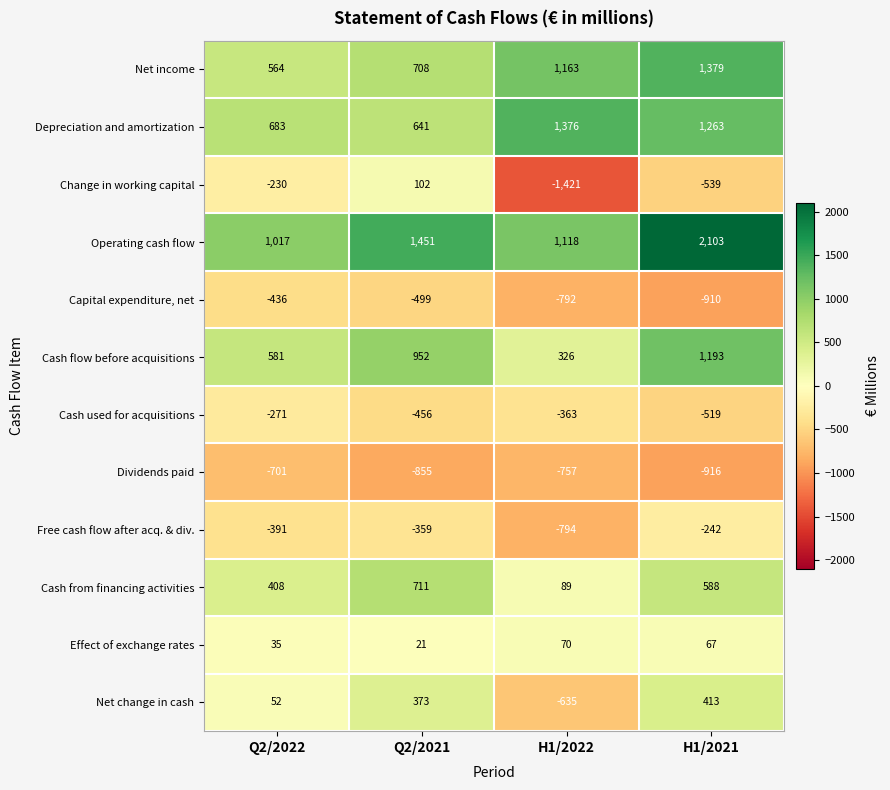

Is it true that Capital expenditure, net equals -609 at H1/2021?

False